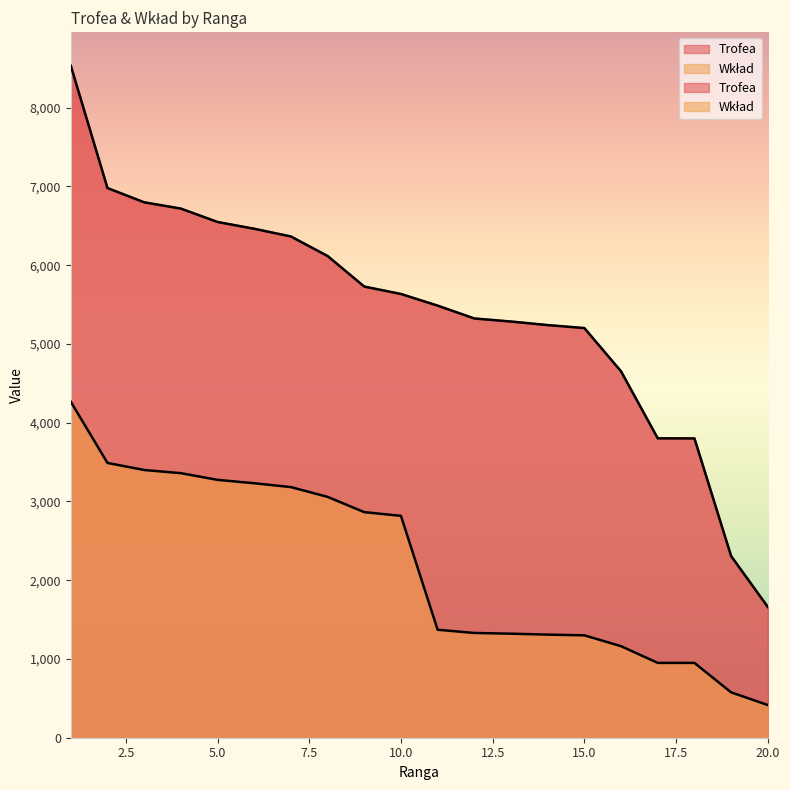

Is the value of Trofea at 3 greater than the value of Wkład at 6?

Yes